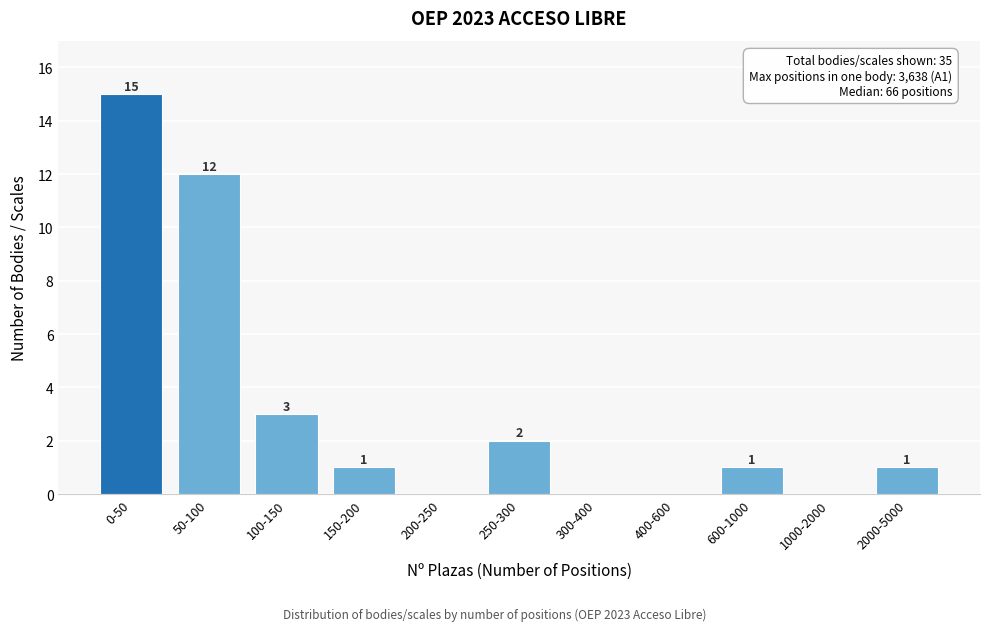

Reading left to right, list all the values displayed in this chart.

0-50=15	50-100=12	100-150=3	150-200=1	200-250=0	250-300=2	300-400=0	400-600=0	600-1000=1	1000-2000=0	2000-5000=1